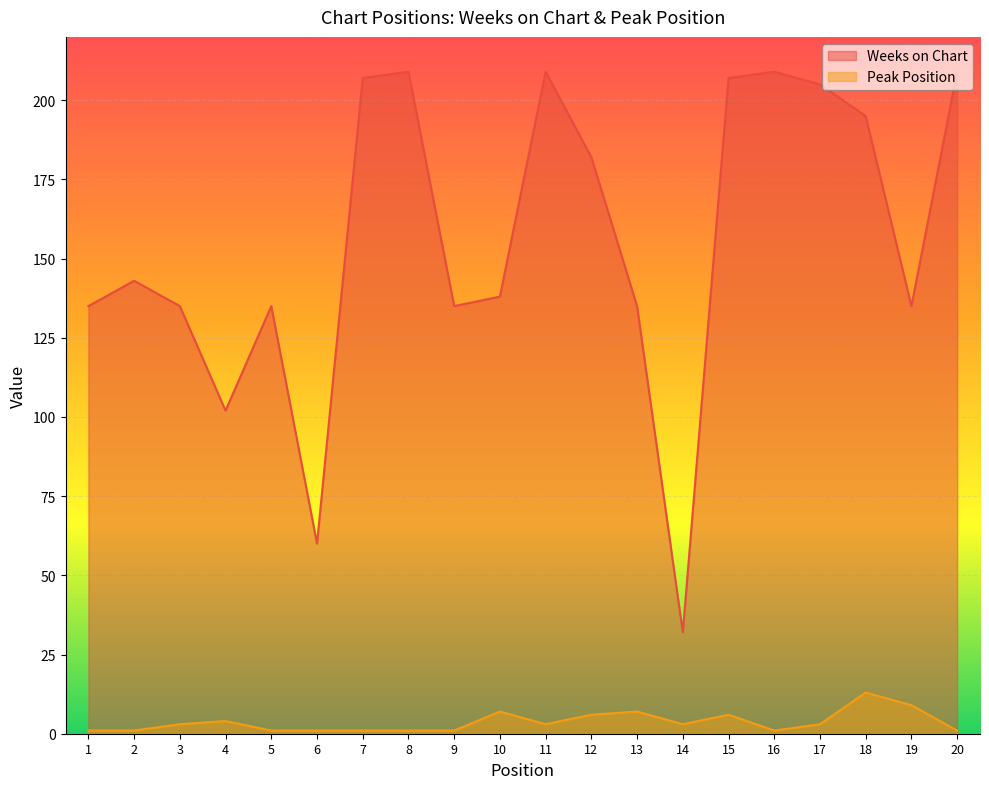

True or false: Peak Position and Weeks on Chart intersect in this chart.

False